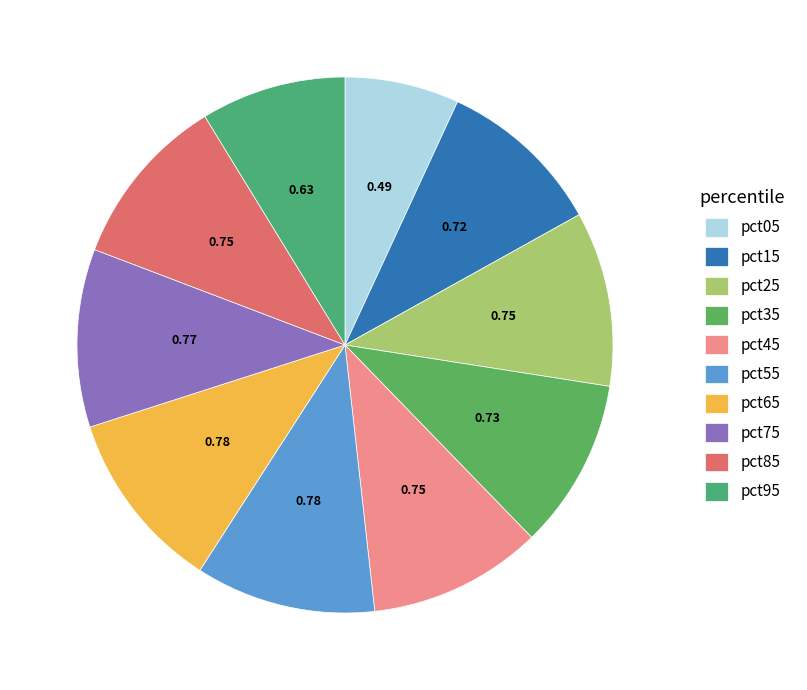

Count the number of slices in the pie.

10